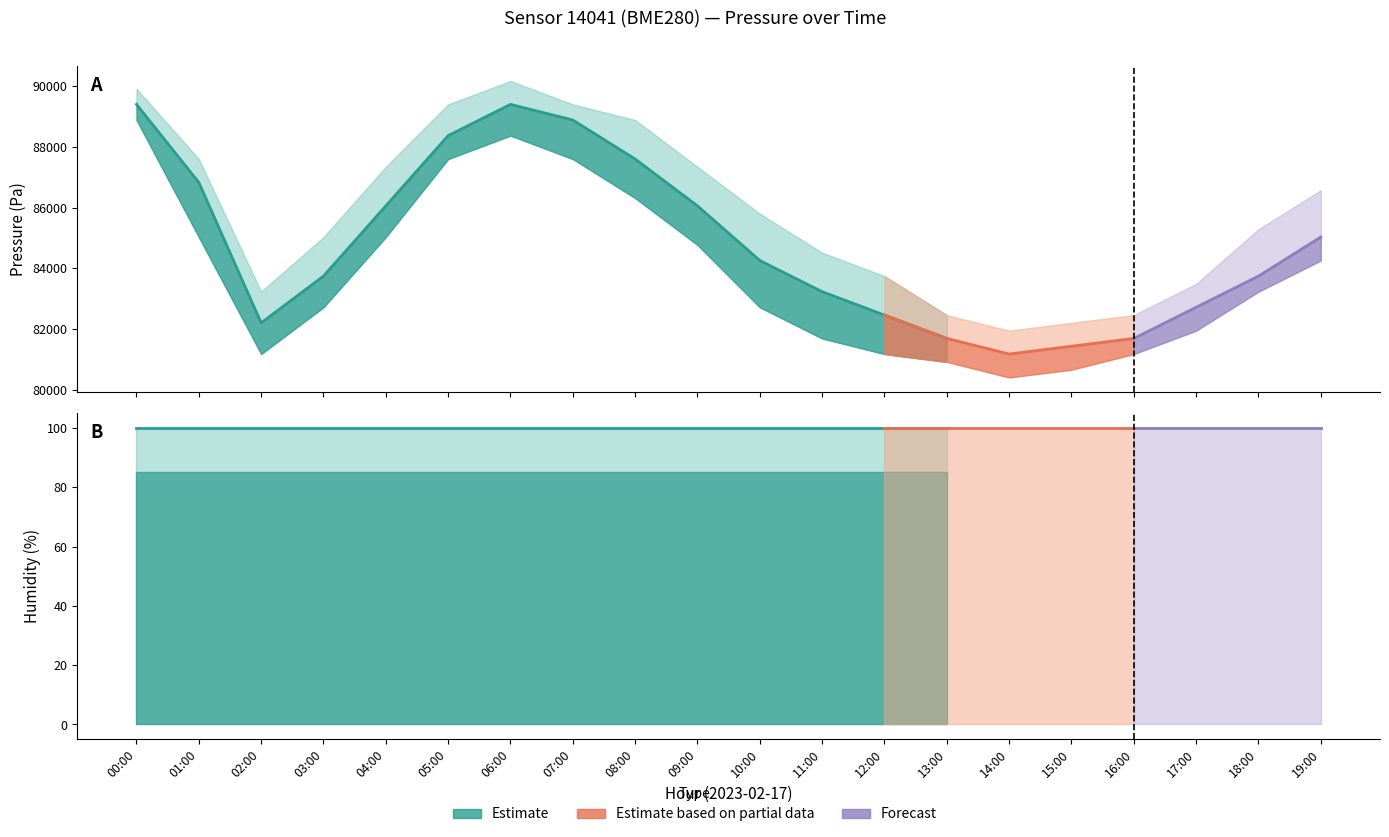

How many lines are shown in the chart?

4